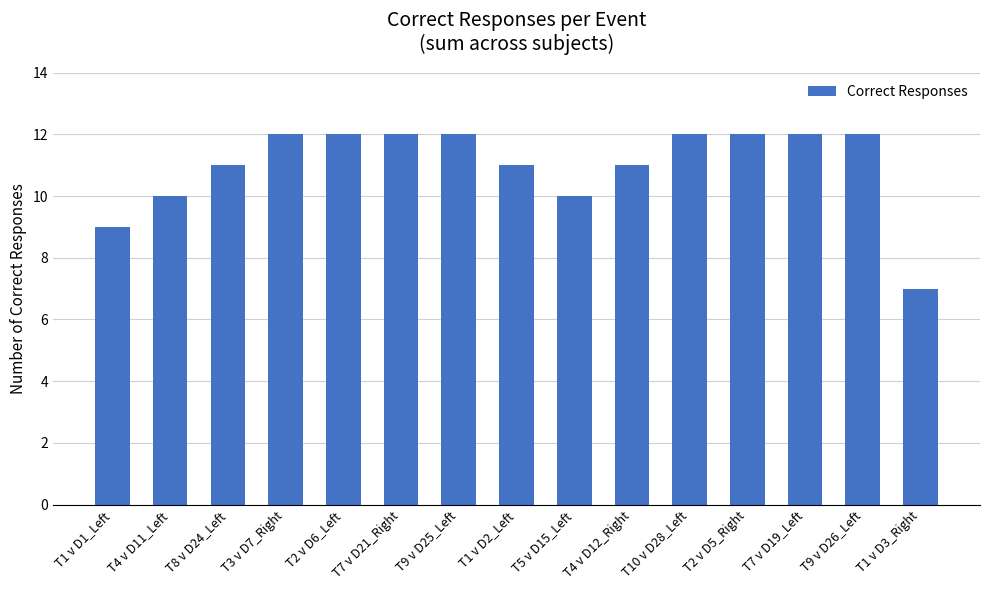

True or false: the data shows 5 at T1 v D1_Left.

False